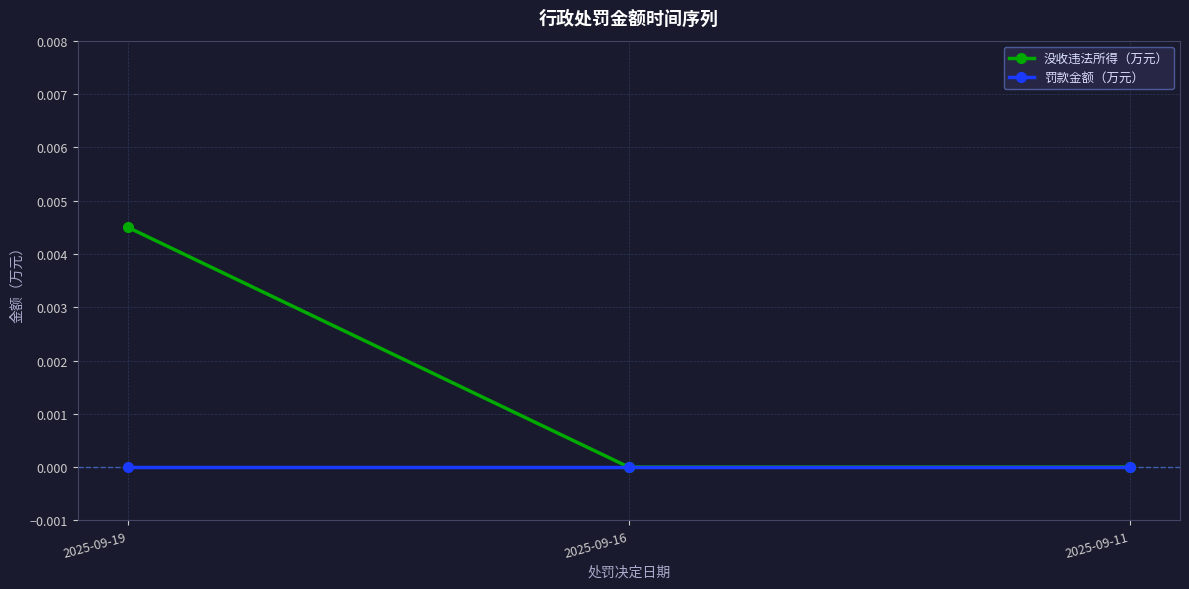

Is the value of 罚款金额（万元） at 2025-09-11 greater than the value of 没收违法所得（万元） at 2025-09-19?

No